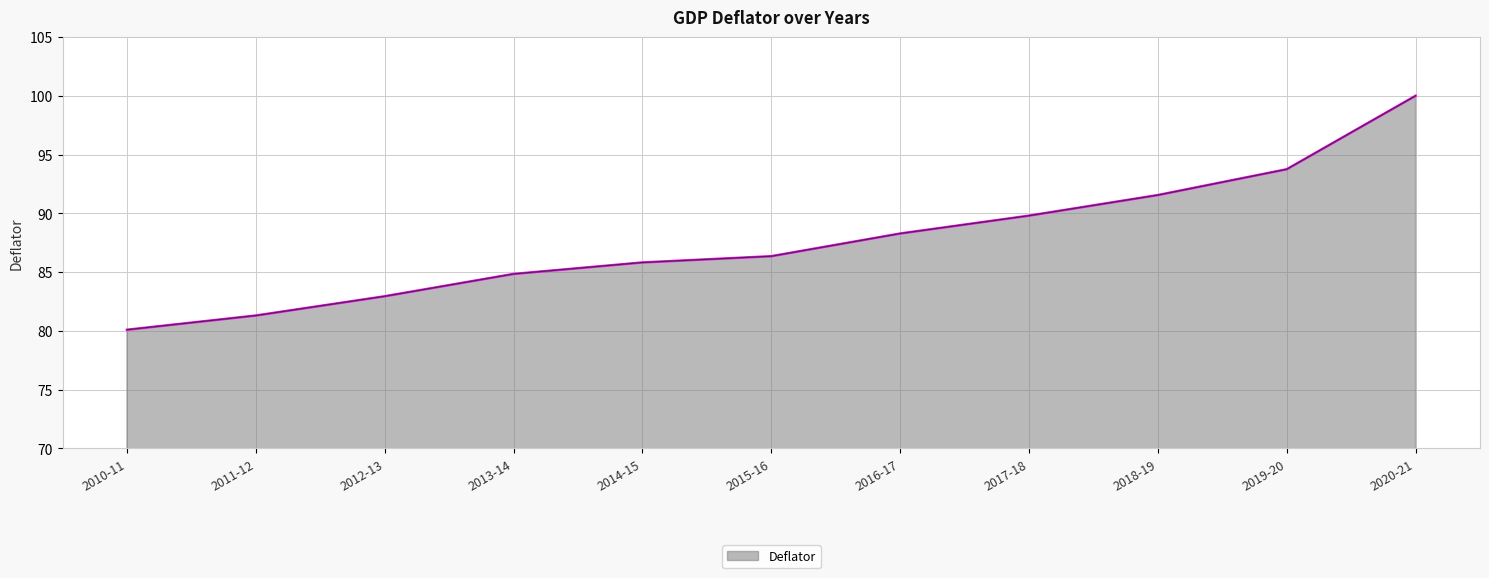

Reading left to right, extract all data points from this chart.

2010-11=80.1	2011-12=81.3	2012-13=82.9	2013-14=84.8	2014-15=85.8	2015-16=86.3	2016-17=88.3	2017-18=89.8	2018-19=91.6	2019-20=93.7	2020-21=100.0